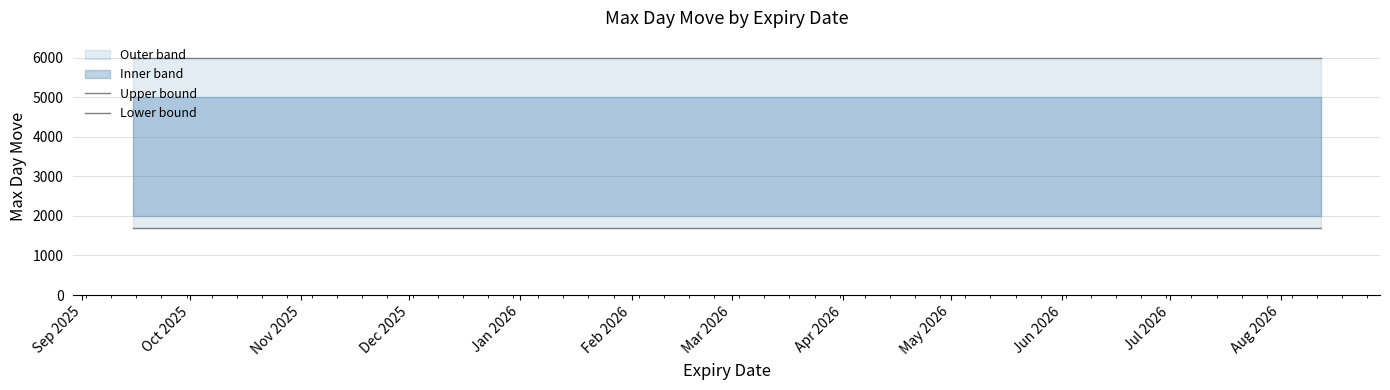

True or false: Upper bound has a value of 2015 at Apr 2026.

False